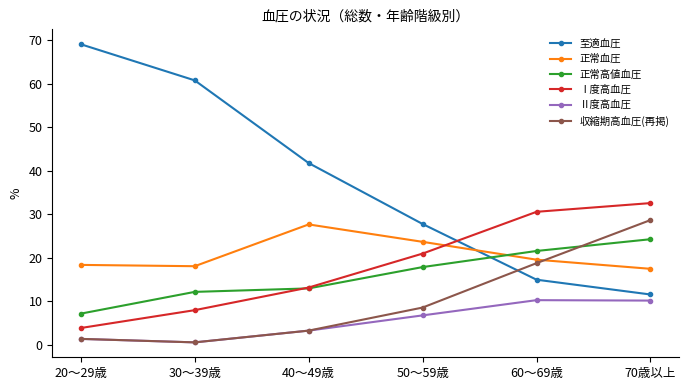

True or false: 収縮期高血圧(再掲) has a value of 8.6 at 50～59歳.

True